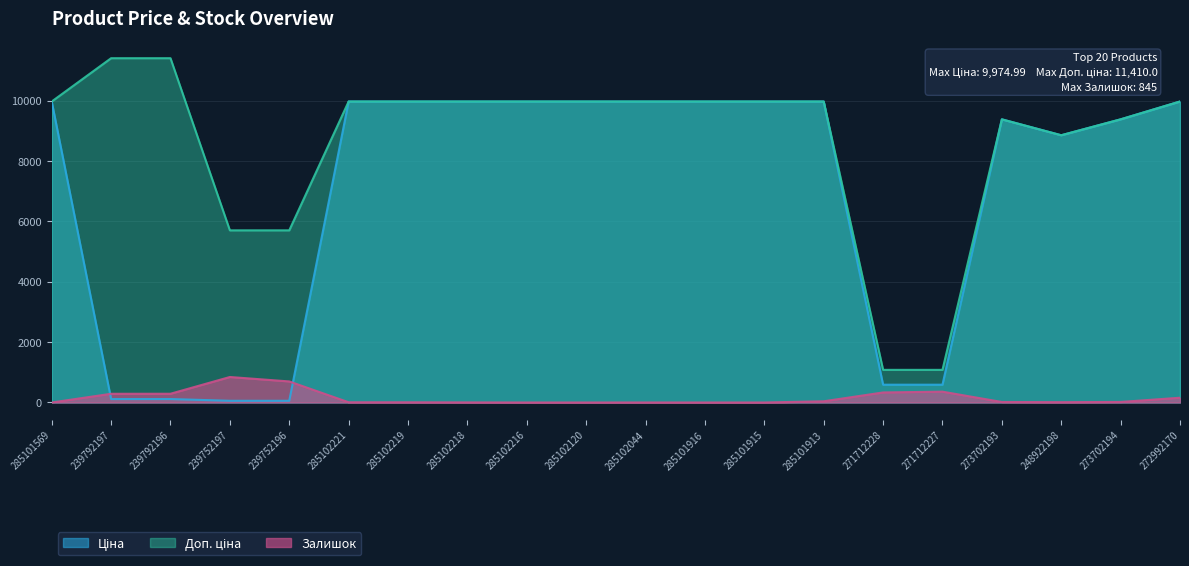

At which category is the sum across all series the highest?

272992170